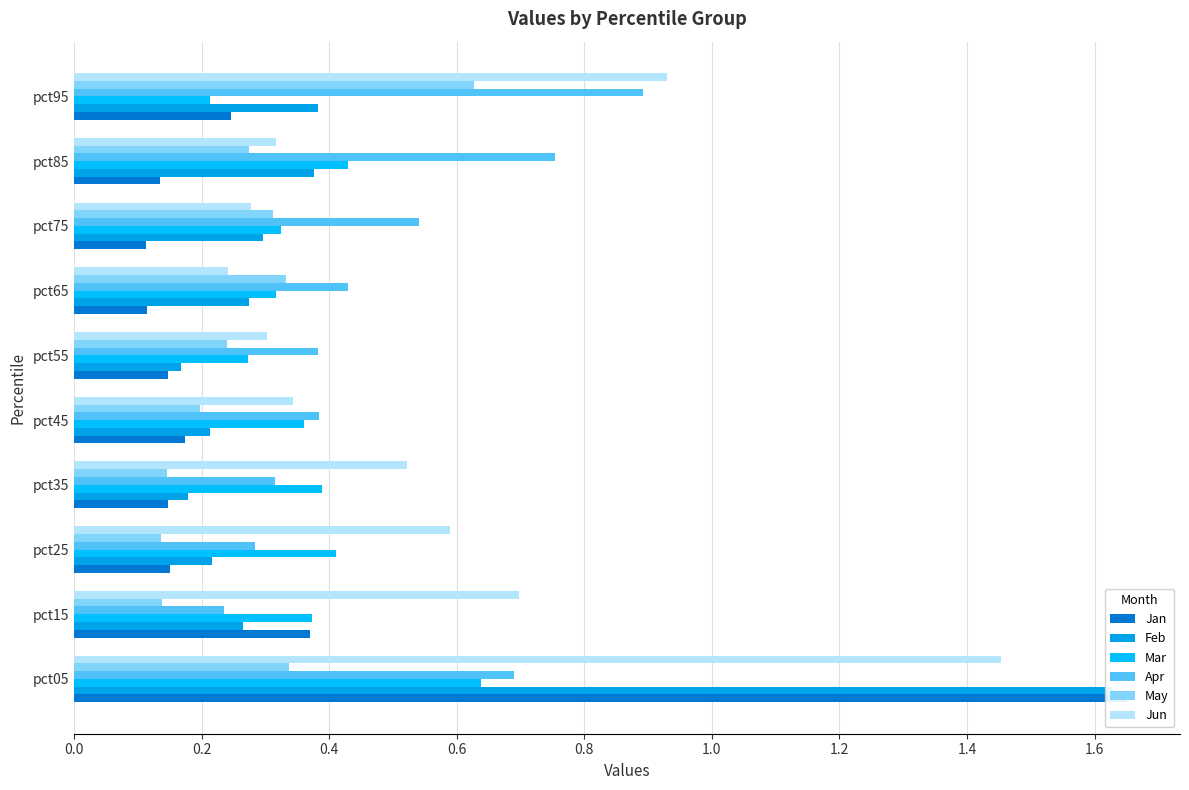

How many groups of bars are there?

10